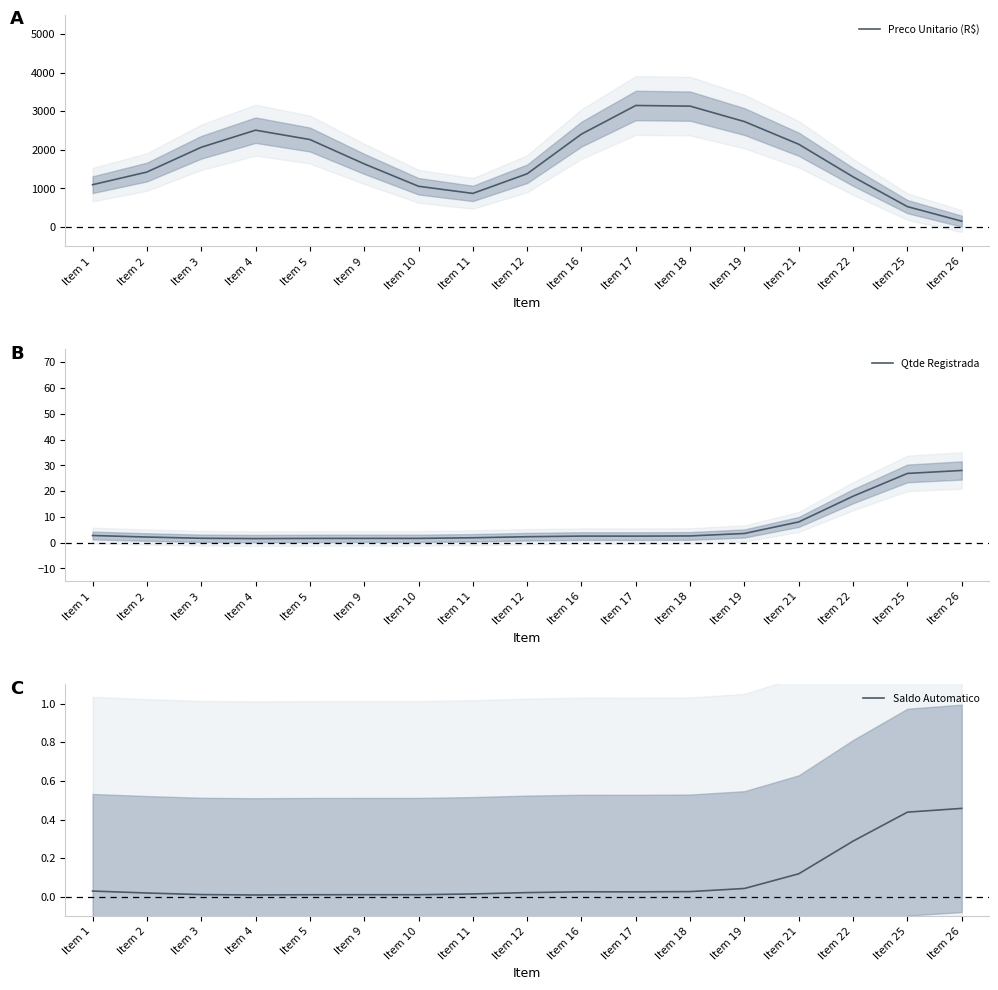

Which has a higher value, Item 1 or Item 22?

Item 22